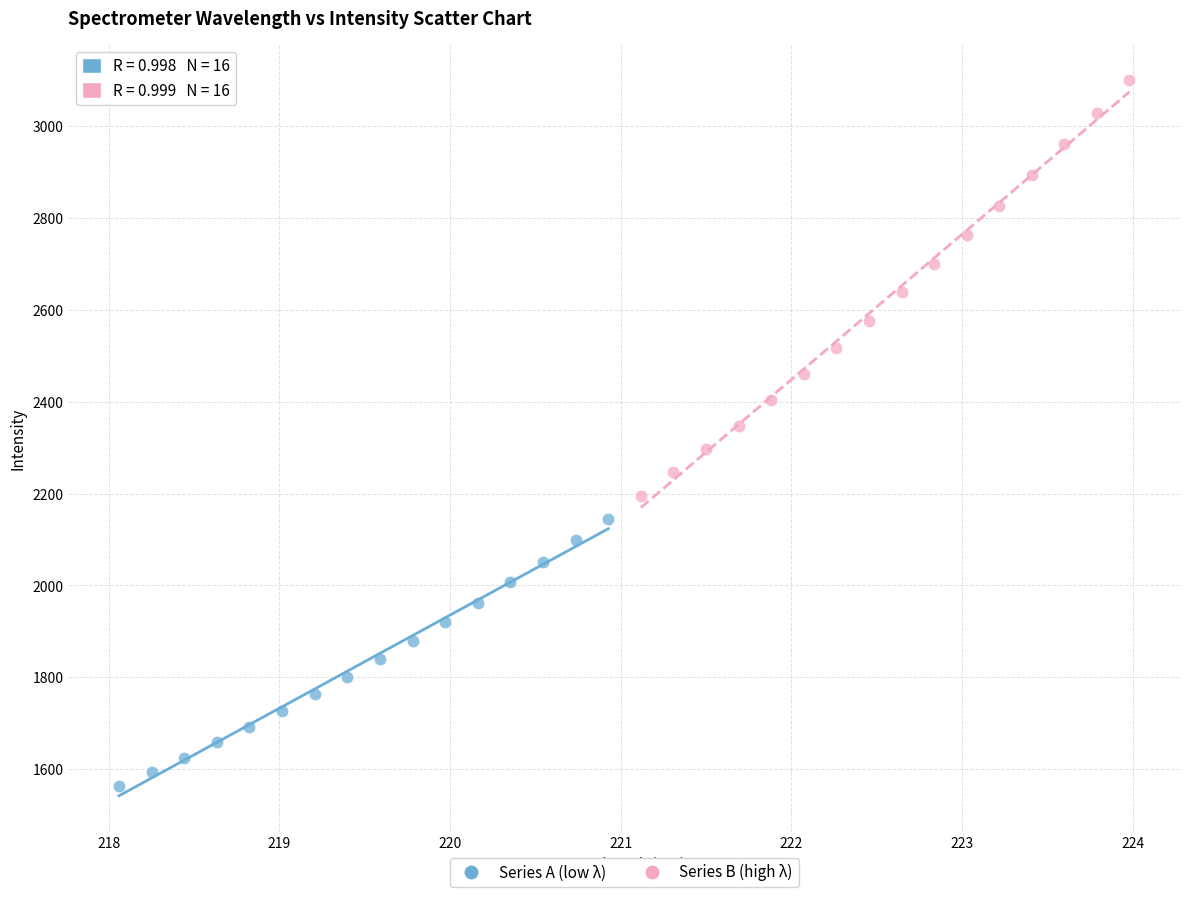

Which series has the largest Y range (max minus min)?

Series B (high λ)